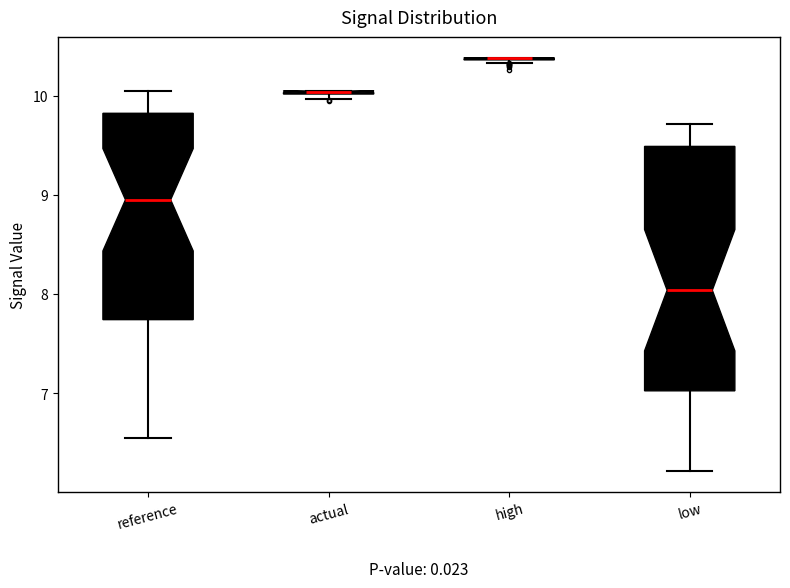

Comparing the boxes themselves (not the whiskers), which one is the tallest?

low